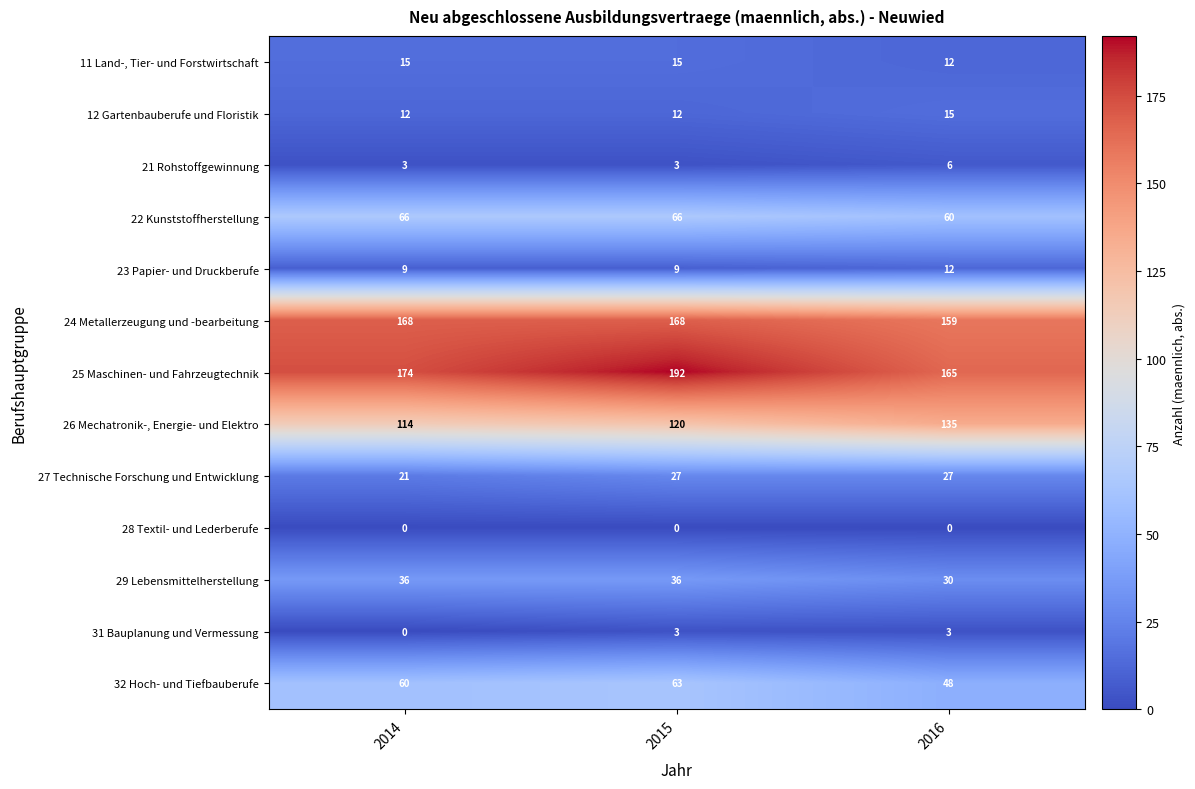

Between 2014 and 2016, which series saw the biggest shift?

26 Mechatronik-, Energie- und Elektro